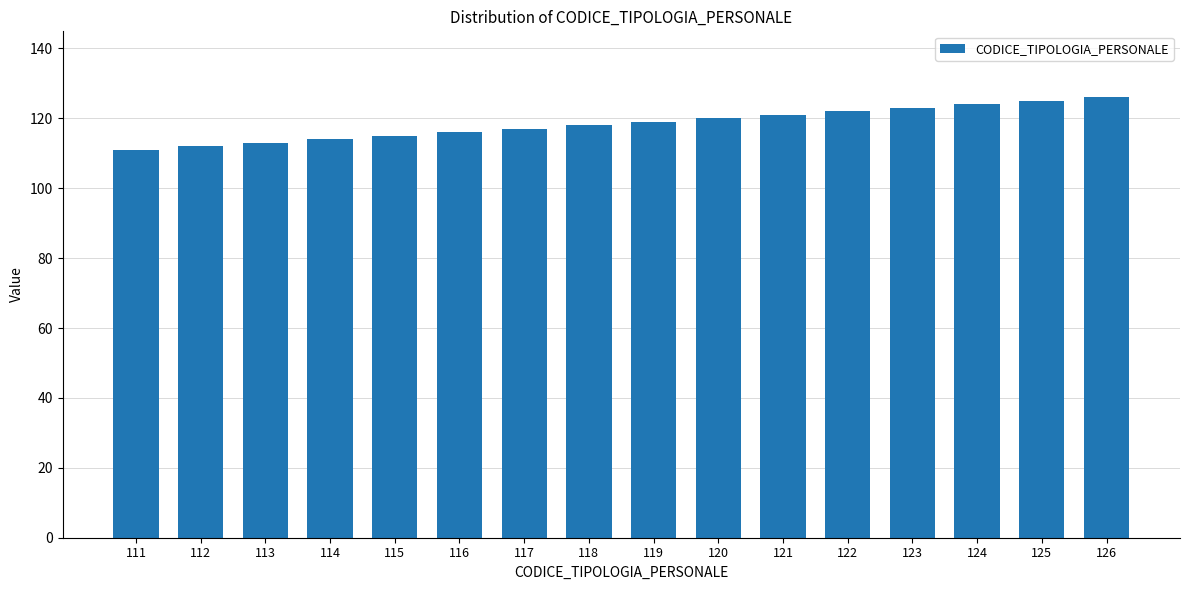

What is the change in value from 121 to 126?

+5